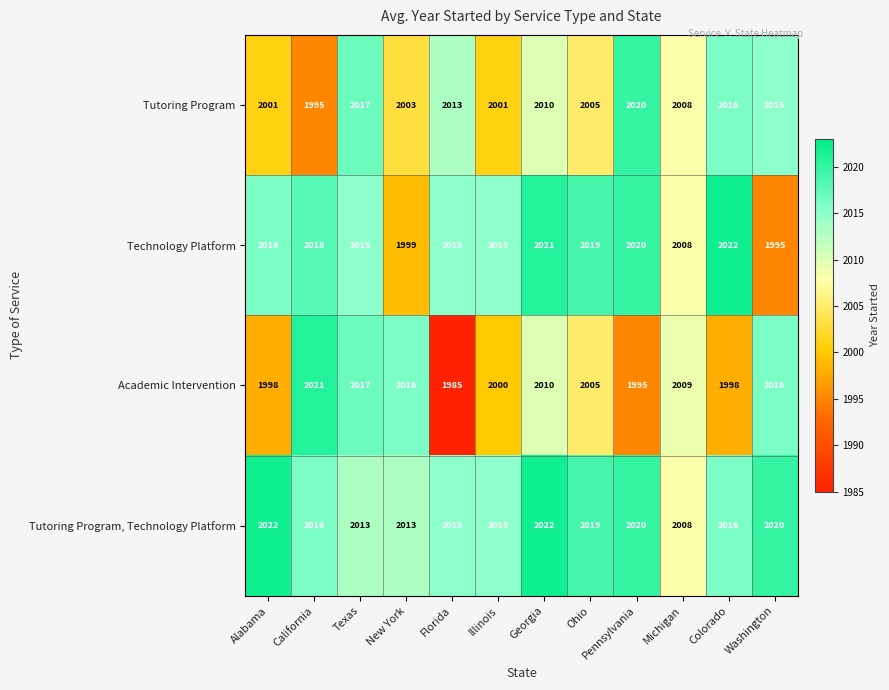

Which series has the widest spread of values?

Academic Intervention